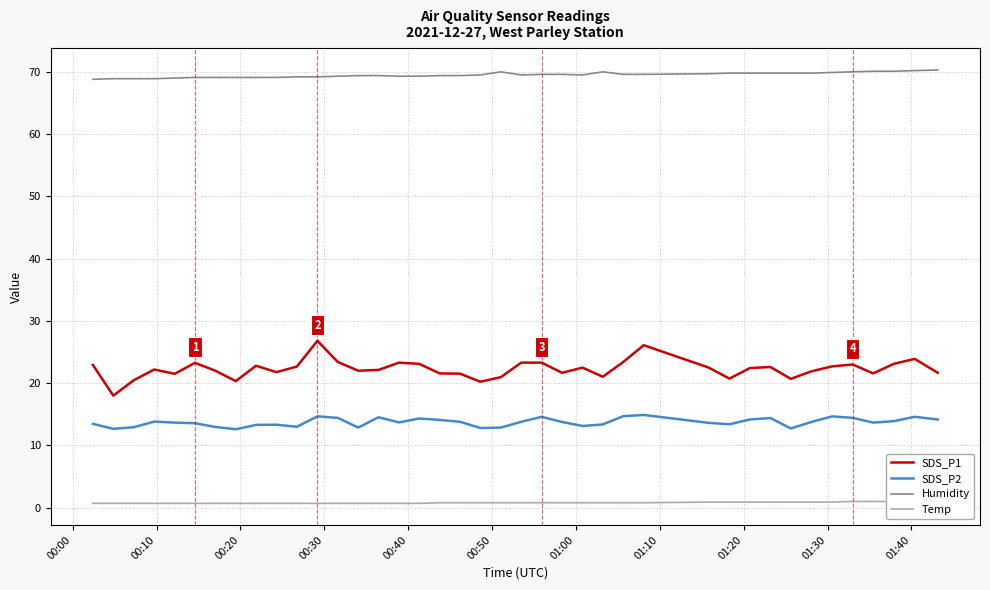

True or false: SDS_P2 and SDS_P1 cross at least once.

False